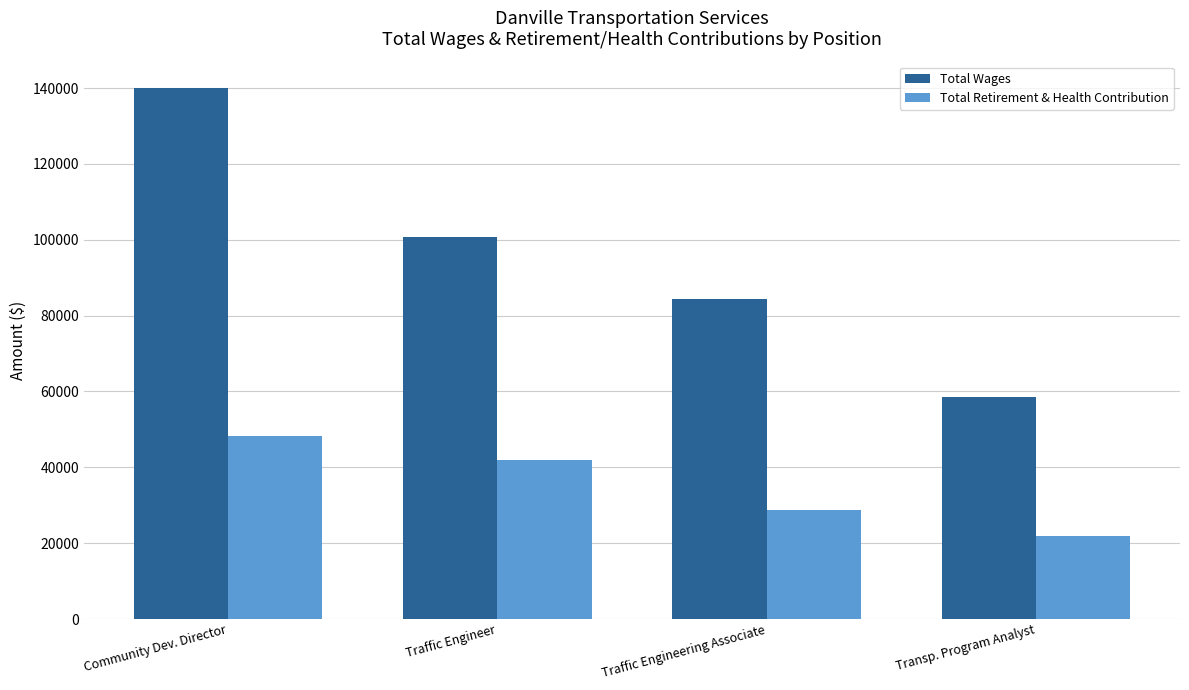

Which series has the largest range (max minus min)?

Total Wages